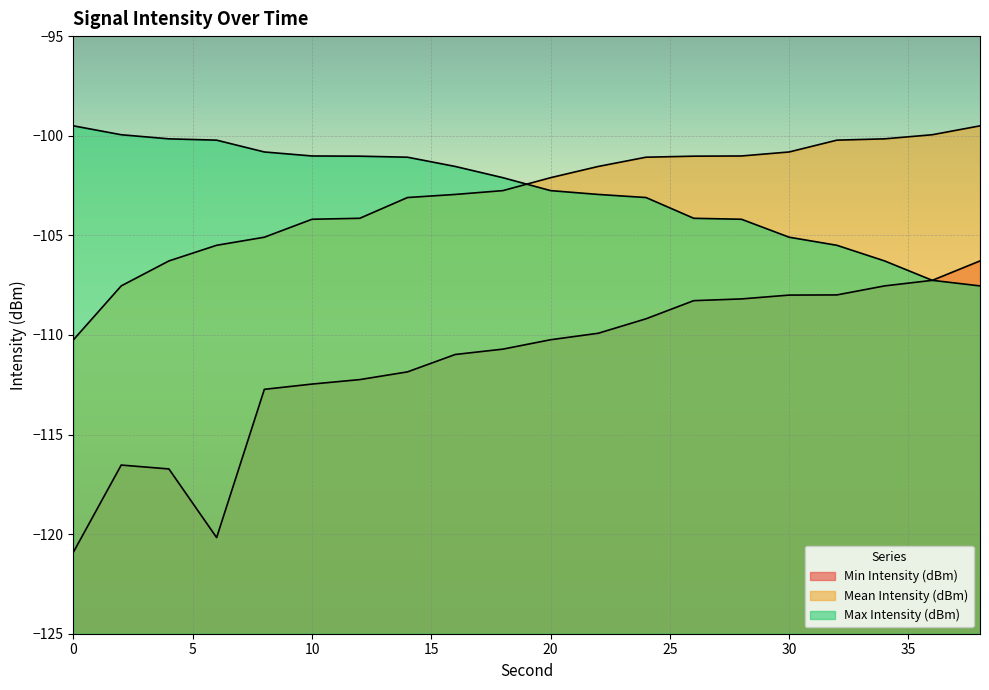

Where is the first local maximum for Min Intensity (dBm)?

2